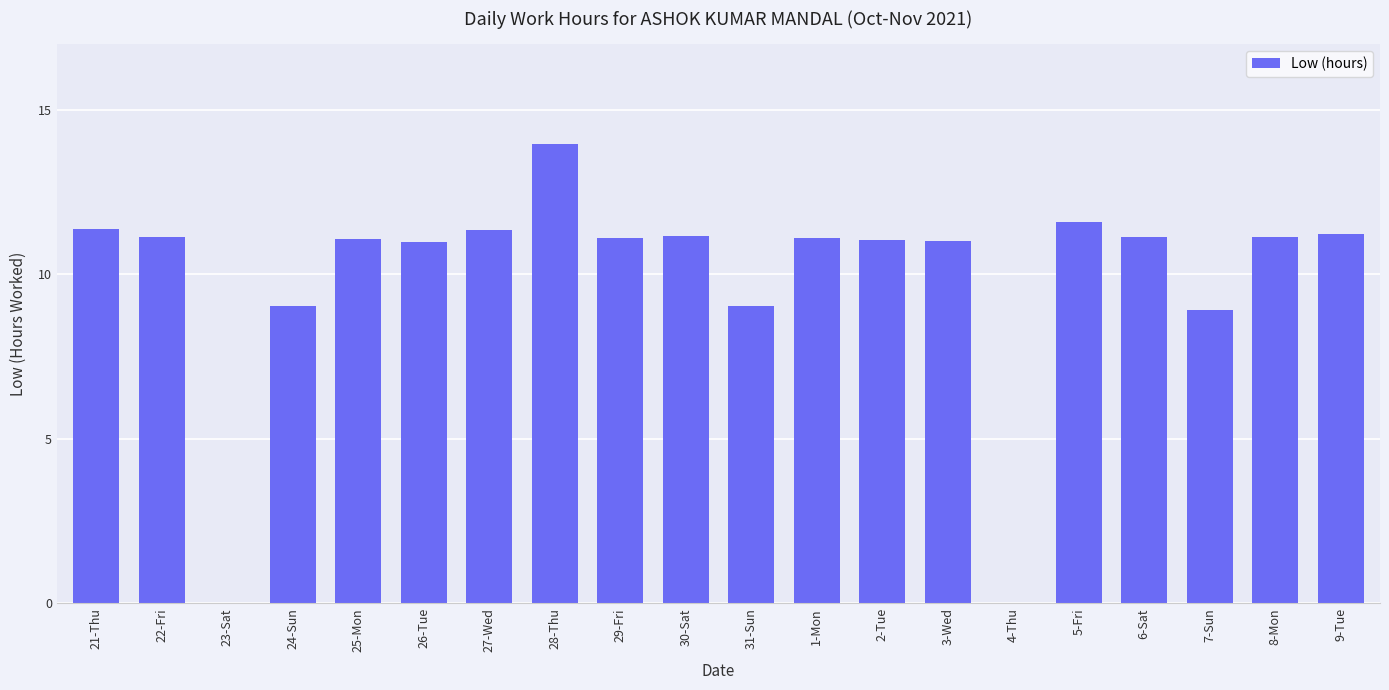

Which label corresponds to the largest value in the chart?

28-Thu